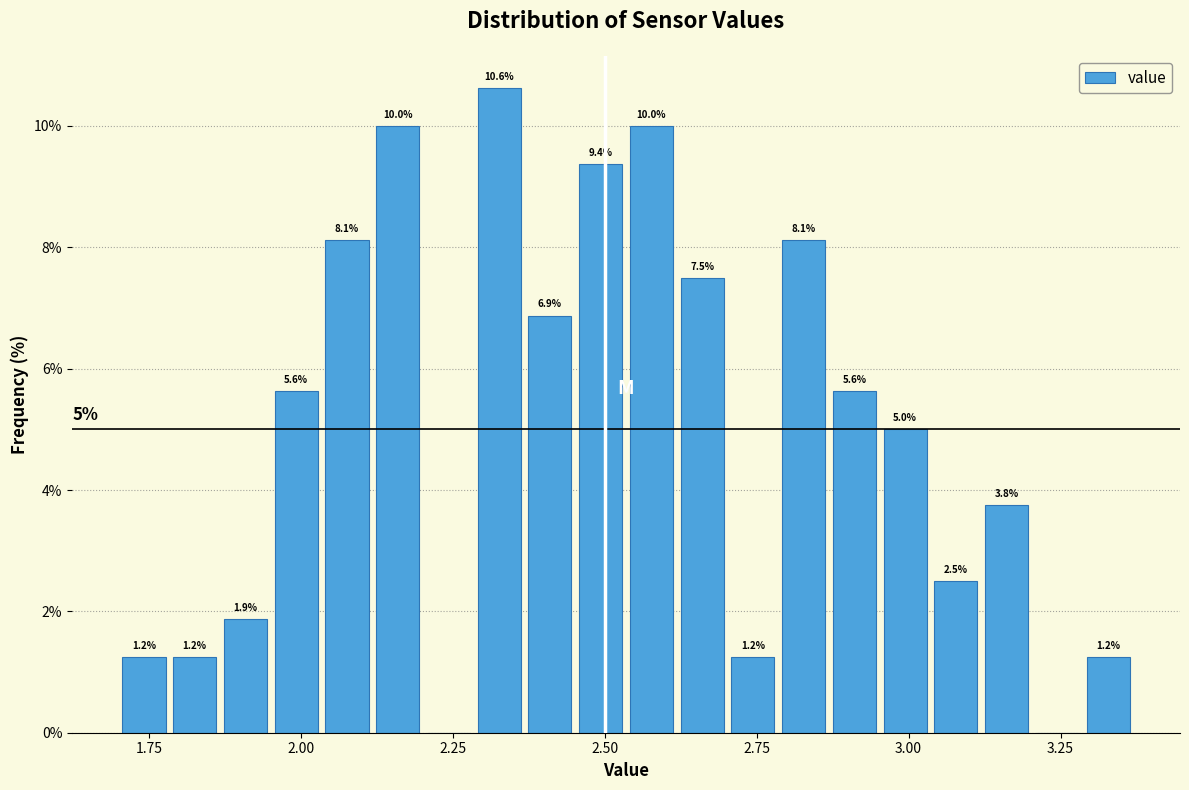

Around what value on the x-axis is the tallest bar? Give the approximate position of its centre, as read against the axis.

2.35